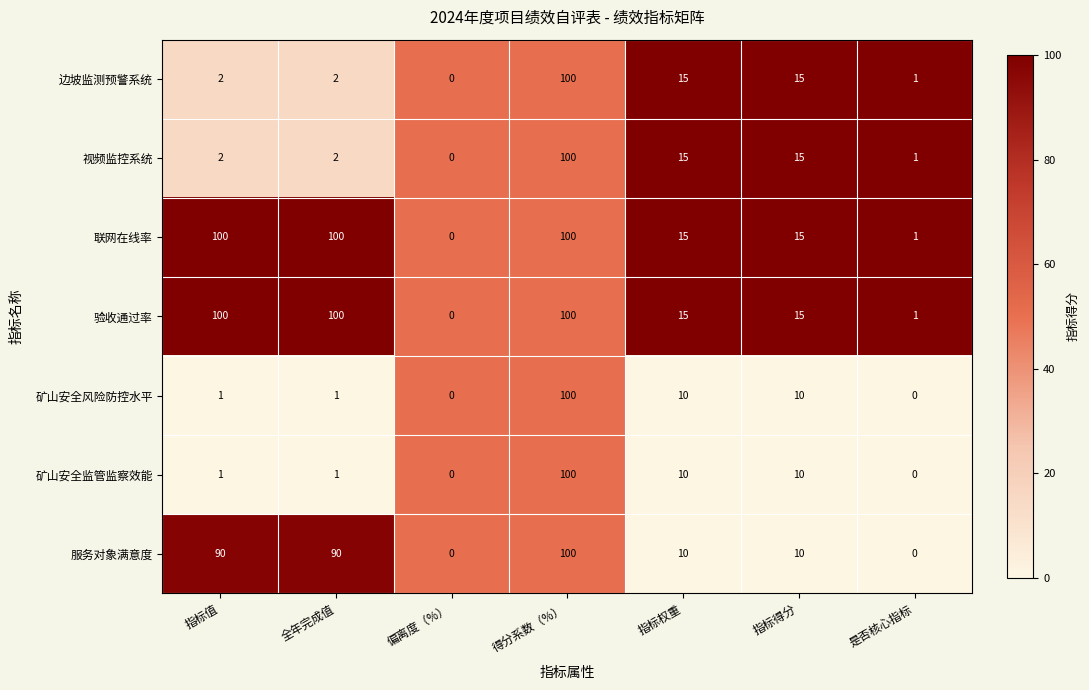

The value of 边坡监测预警系统 at 全年完成值 is 3. True or false?

False